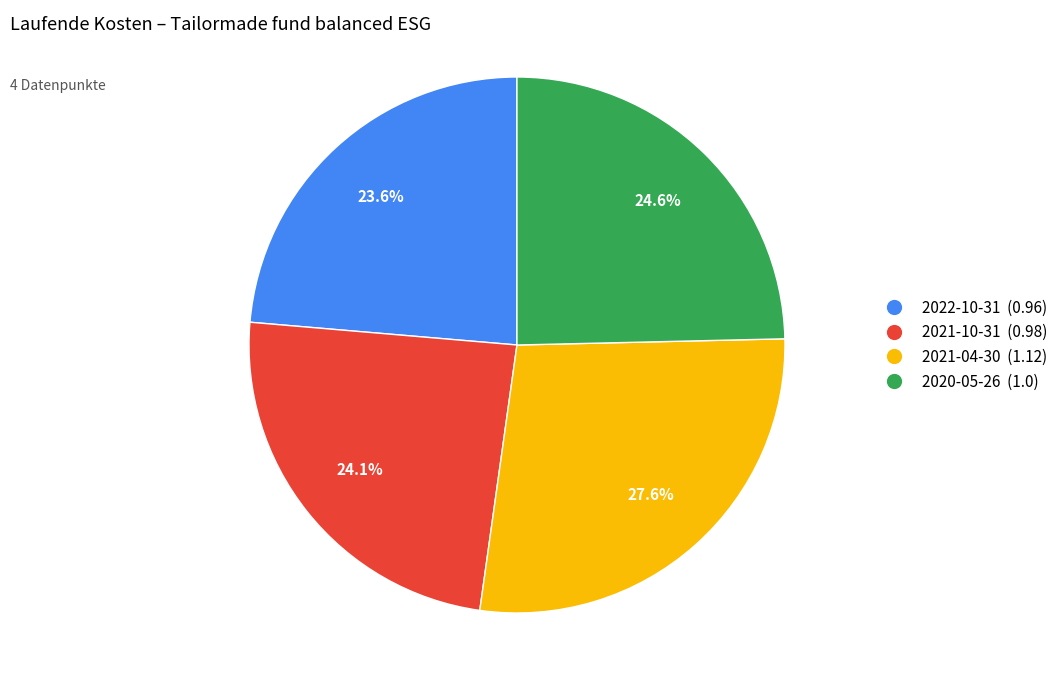

Which slice is the largest?

2021-04-30